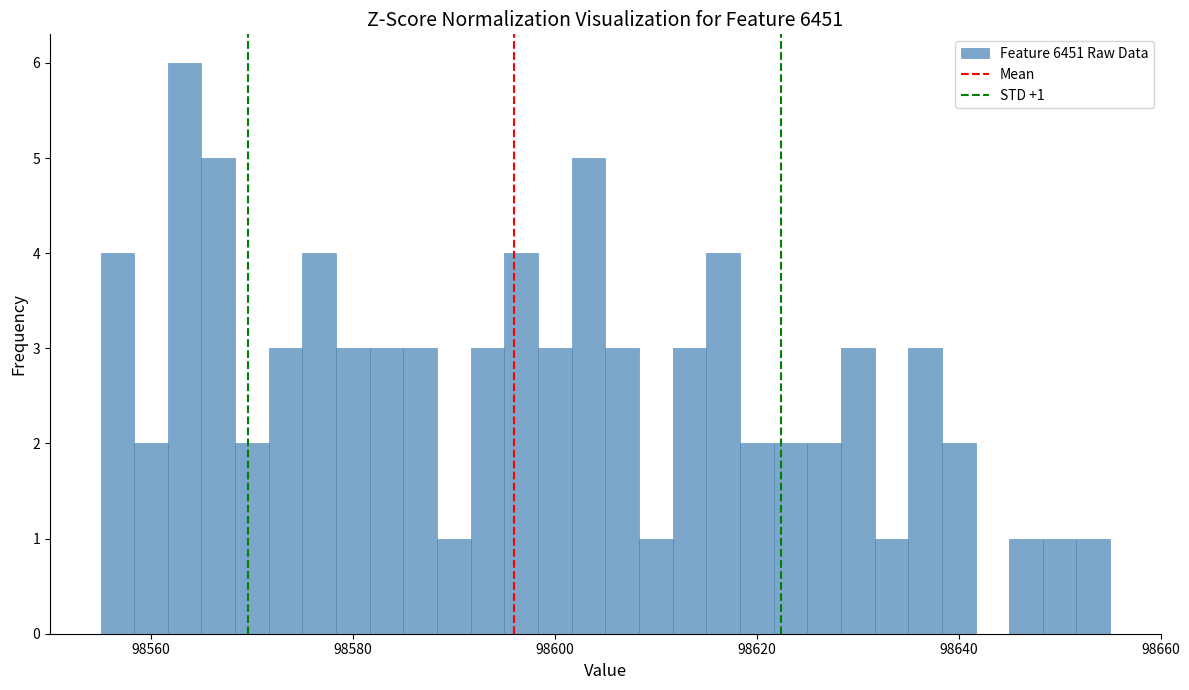

Around what value on the x-axis is the tallest bar? Give the approximate position of its centre, as read against the axis.

98564